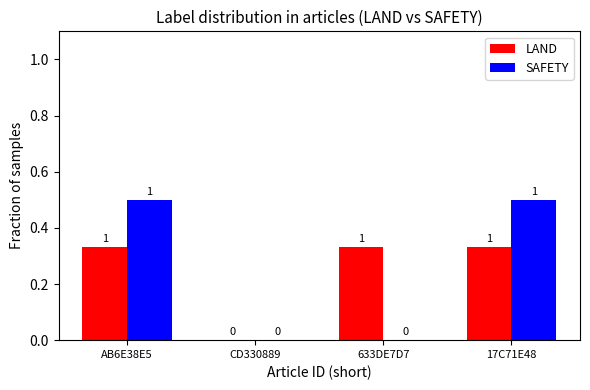

Are the bars grouped side by side (vs. stacked)?

Yes